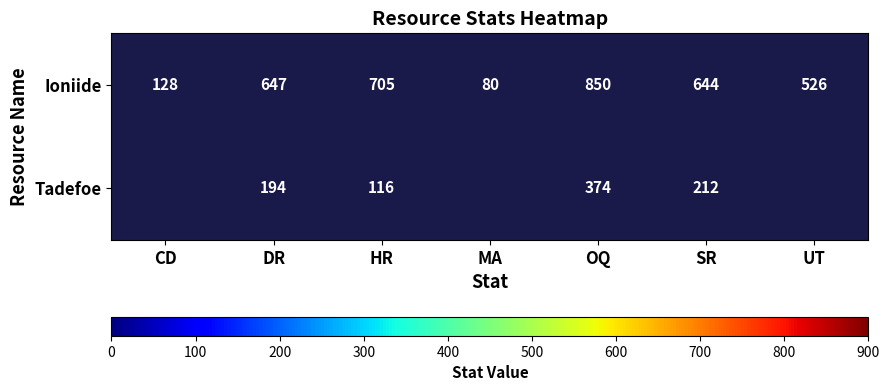

Count the number of categories in the chart.

7